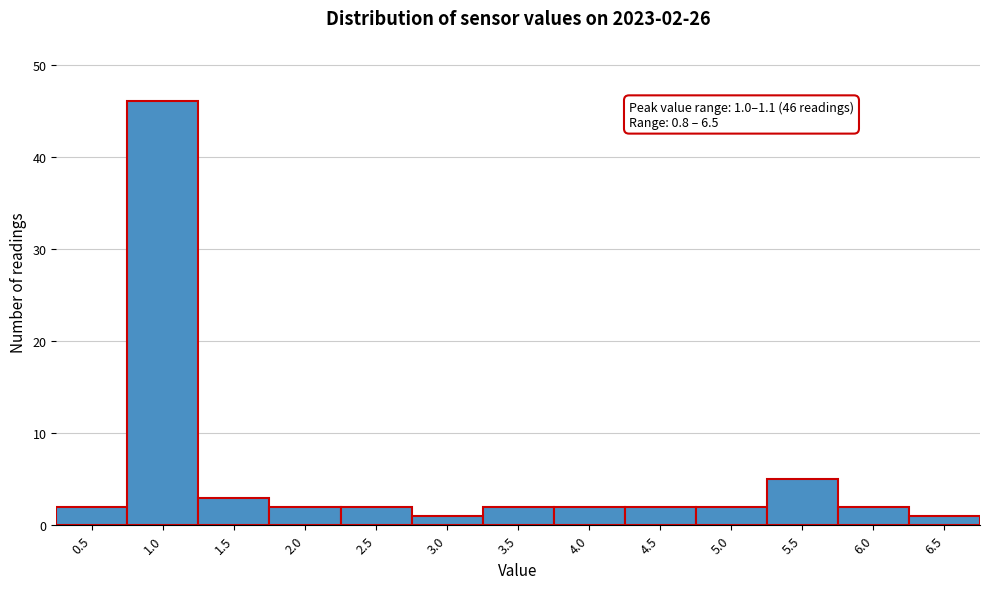

Reading left to right, transcribe all the data shown in this chart.

2	46	3	2	2	1	2	2	2	2	5	2	1